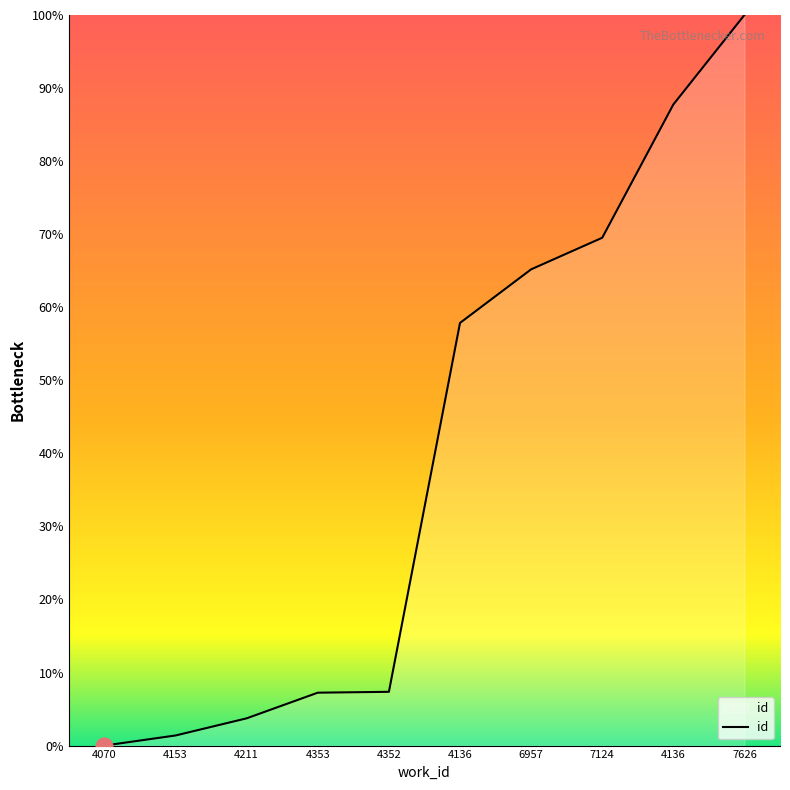

Reading right to left, list all the values displayed in this chart.

100.0	87.7	69.5	65.2	57.8	7.4	7.2	3.7	1.4	0.0